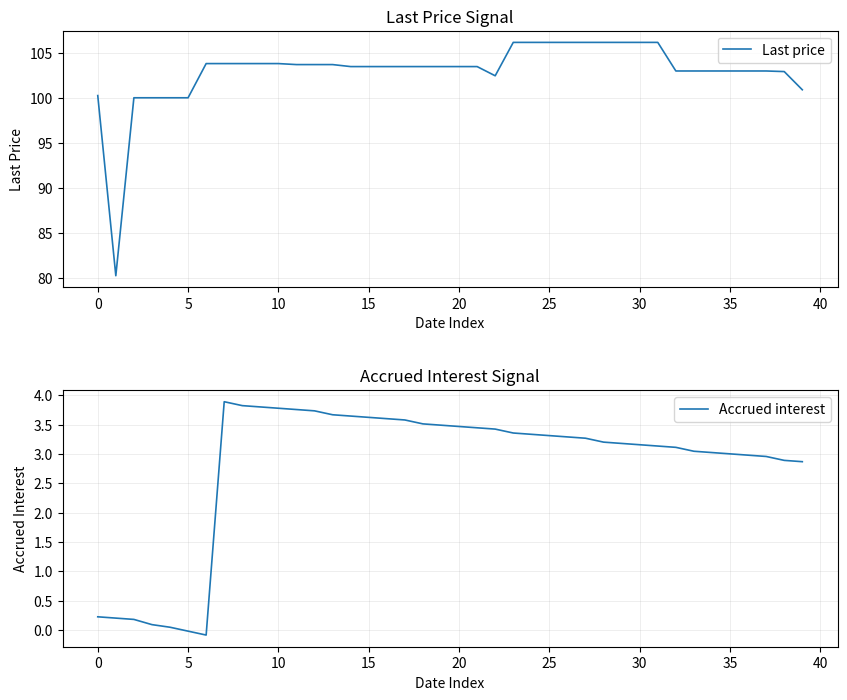

True or false: Last price and Accrued interest intersect in this chart.

False